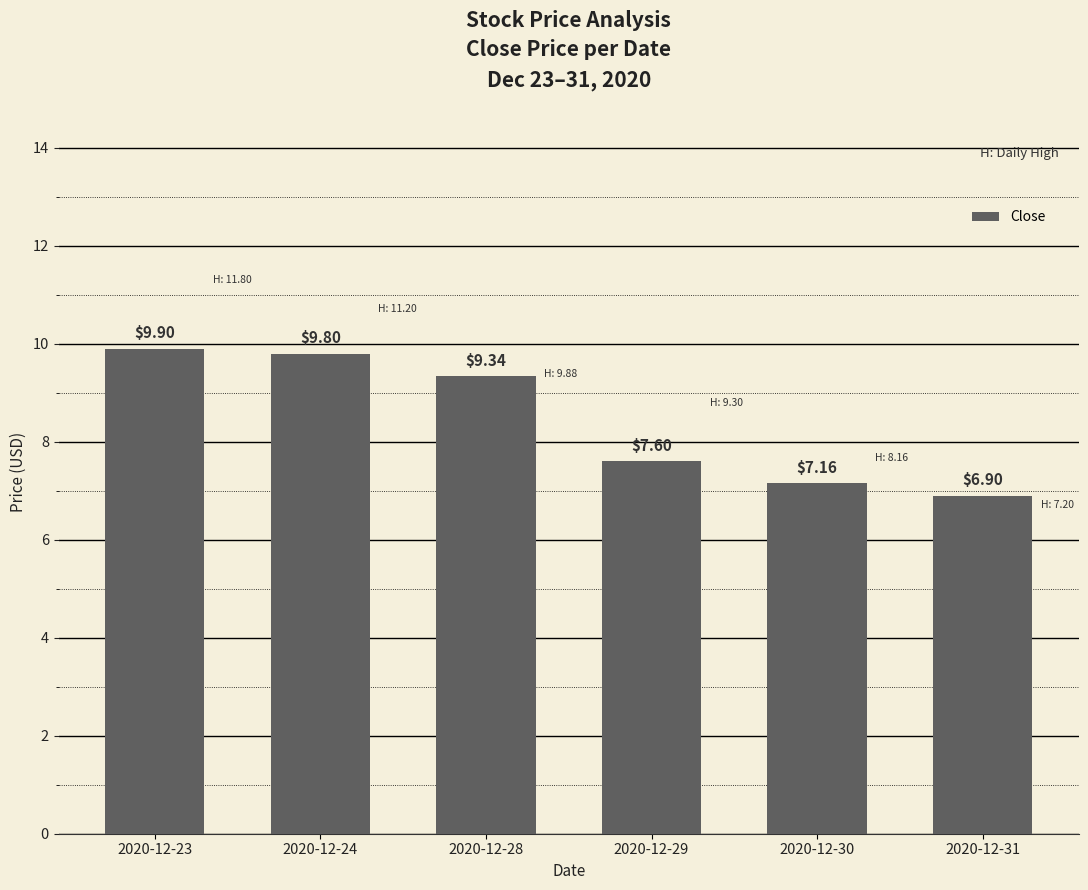

What is the difference between the second highest and minimum values?

2.9